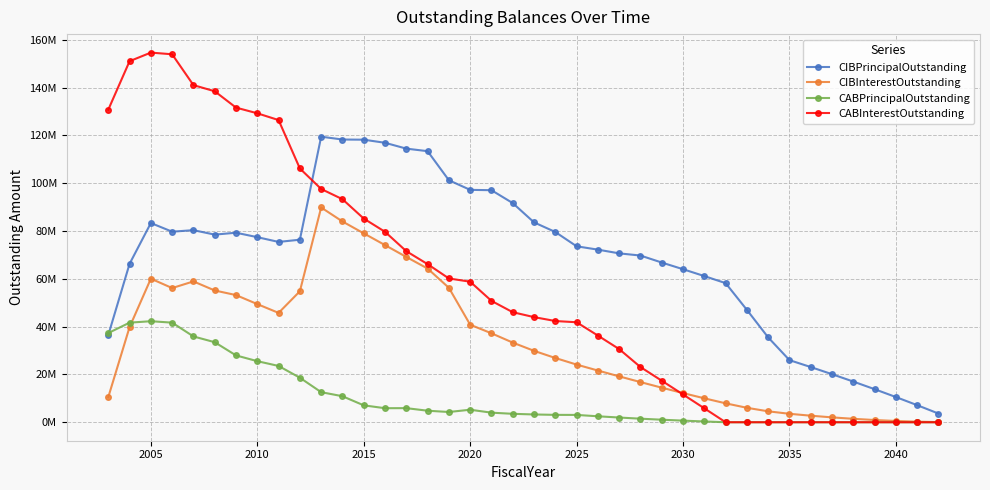

What is the difference between the maximum and second lowest values in the CIBInterestOutstanding series?

89624982.1